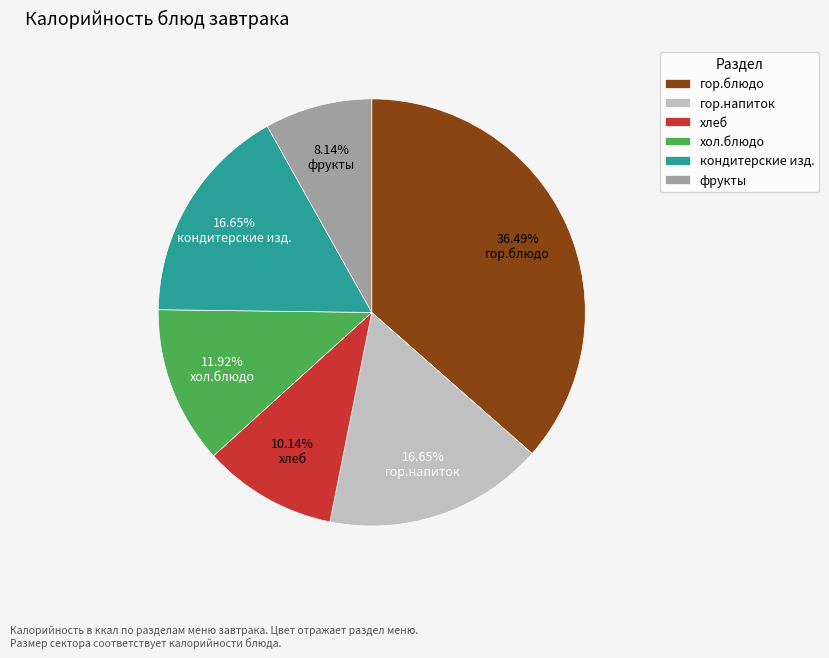

Count the number of slices in the pie.

6